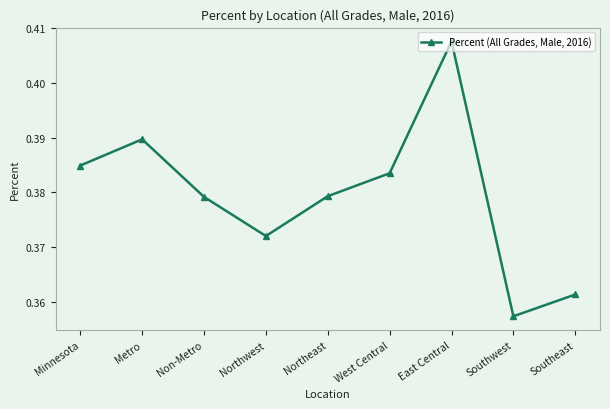

True or false: the data shows 0.6 at West Central.

False